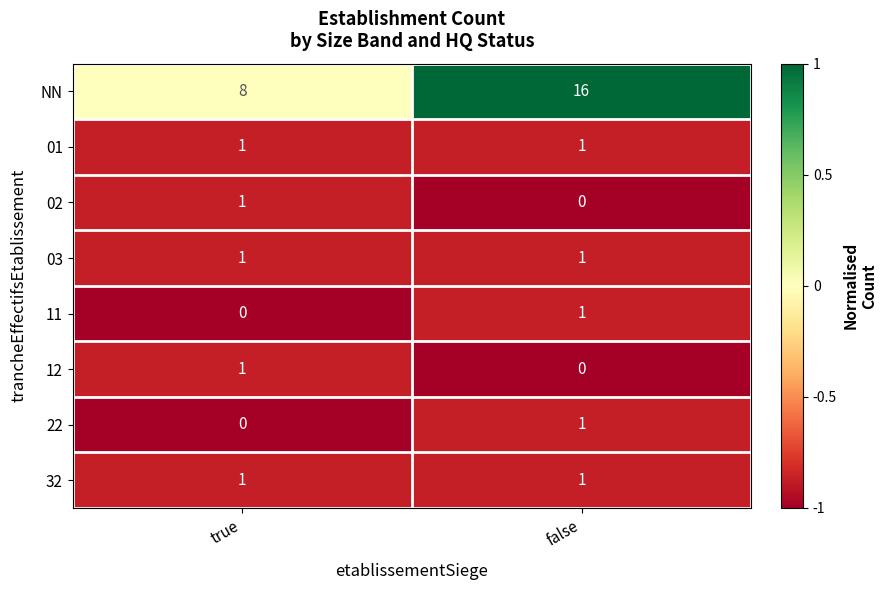

Rank the categories by 22 value from highest to lowest.

false, true